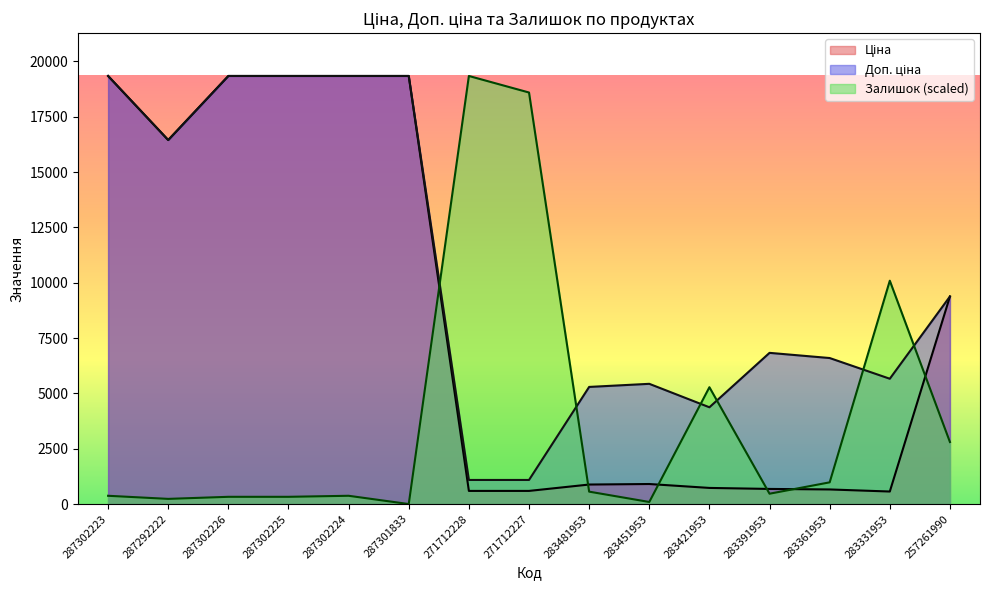

Which category has the highest value across all series?

287302223